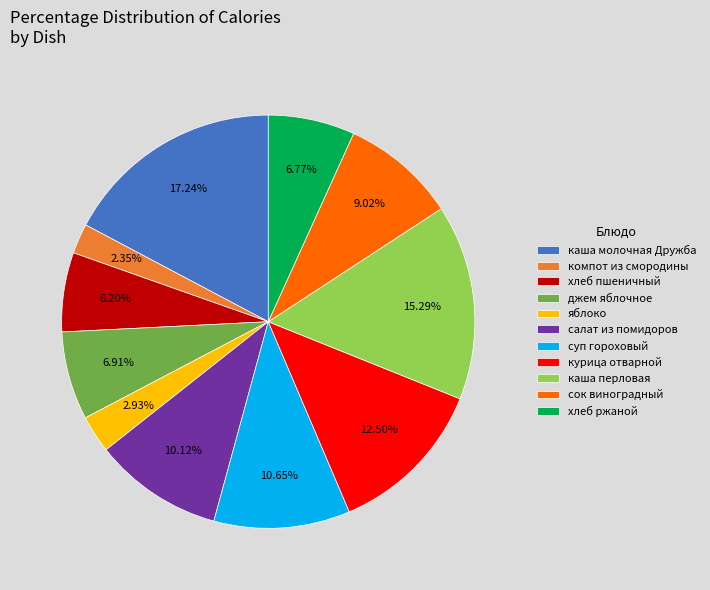

What percentage is the салат из помидоров slice, to the nearest percent?

10%